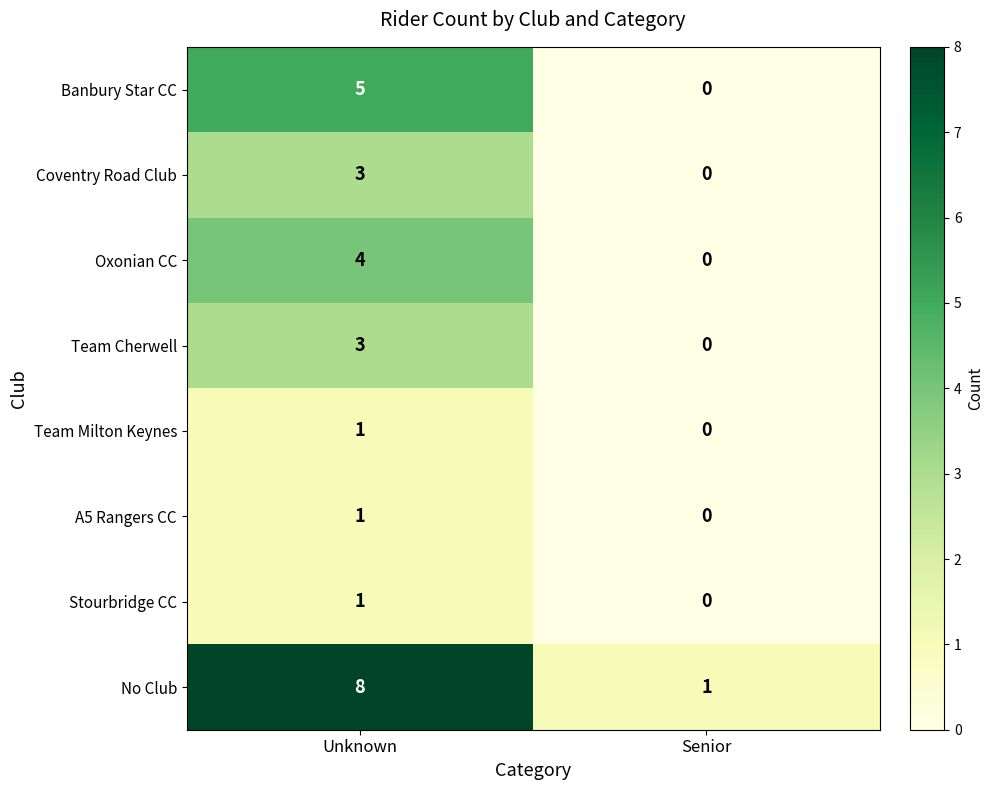

The value of Oxonian CC at Senior is 0. True or false?

True